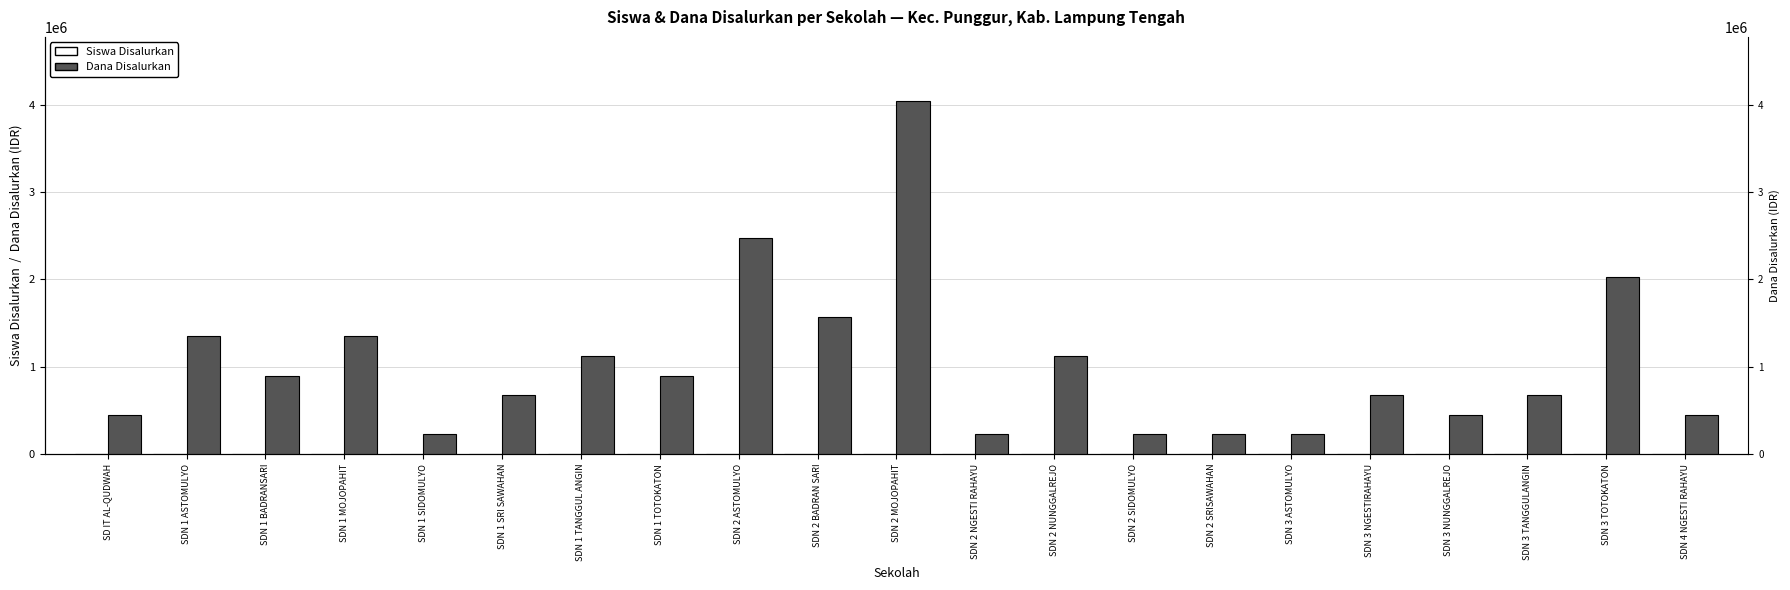

The value of Siswa Disalurkan at SDN 4 NGESTI RAHAYU is 3. True or false?

False